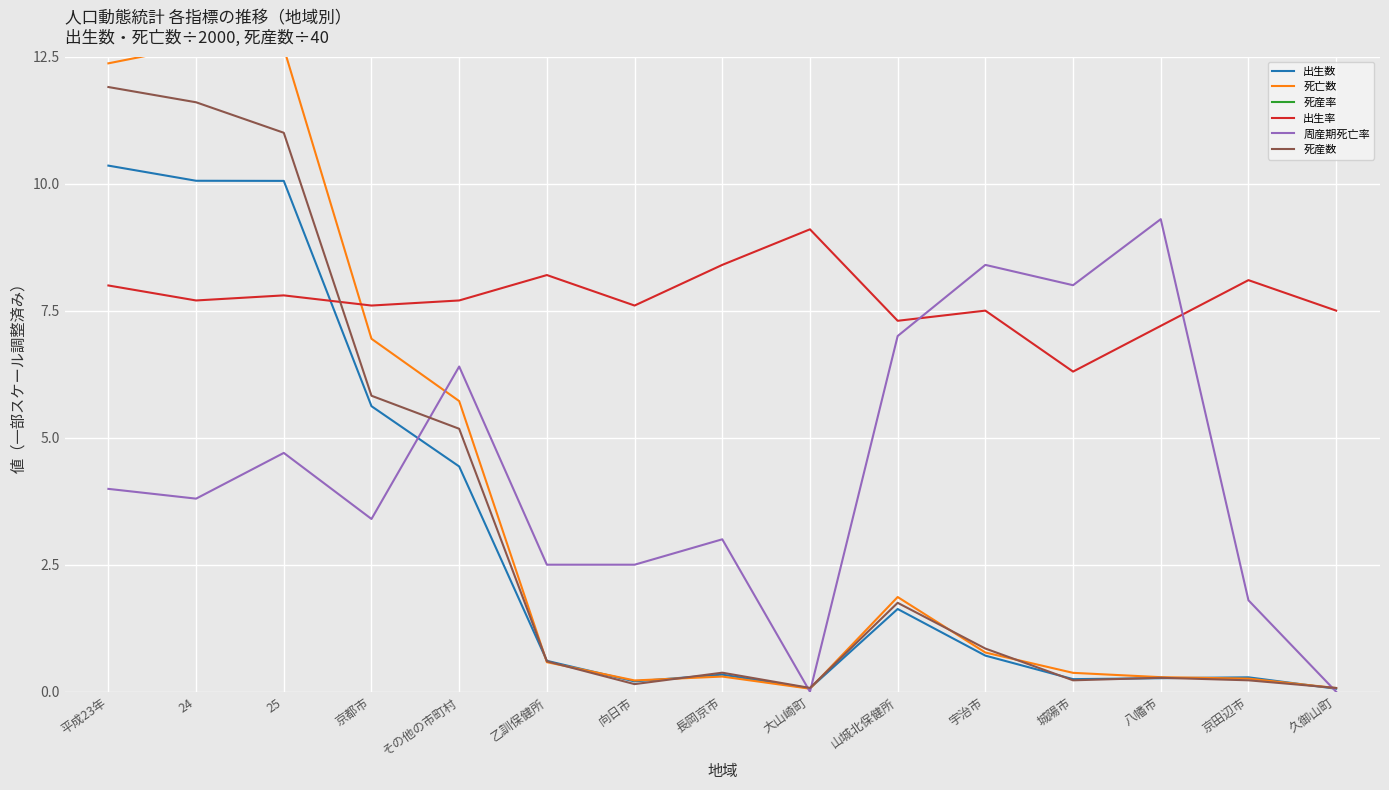

Which series has the largest range (max minus min)?

死亡数